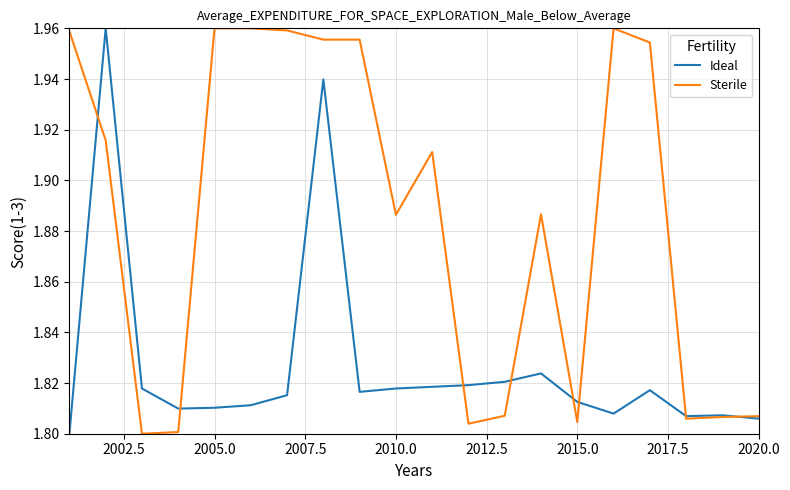

Which series has the largest total across all categories?

Sterile